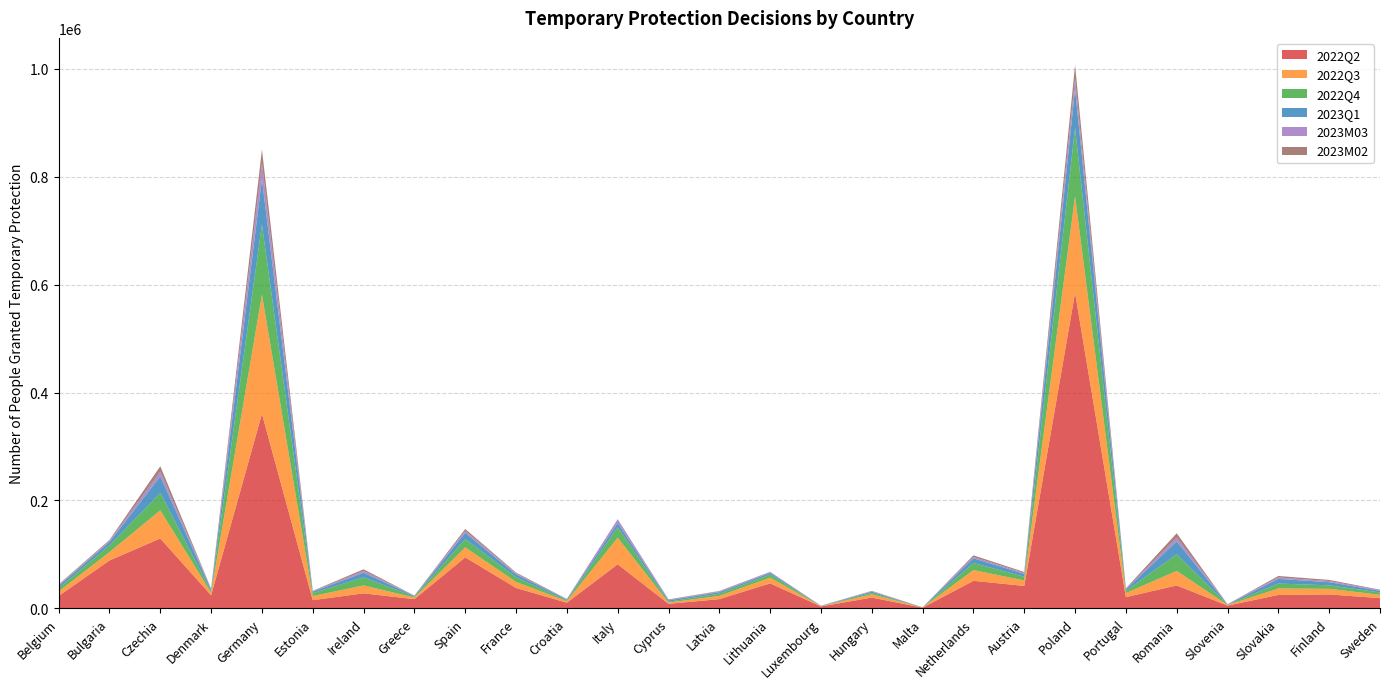

Reading left to right, extract all data points from this chart.

2022Q2: Belgium=22640	Bulgaria=88550	Czechia=129295	Denmark=24015	Germany=360480	Estonia=14905	Ireland=27565	Greece=16750	Spain=94255	France=37610	Croatia=10215	Italy=81455	Cyprus=8140	Latvia=16830	Lithuania=46055	Luxembourg=3230	Hungary=19765	Malta=1000	Netherlands=50790	Austria=41365	Poland=584955	Portugal=20515	Romania=42190	Slovenia=4855	Slovakia=24595	Finland=25565	Sweden=18665
2022Q3: Belgium=8465	Bulgaria=15490	Czechia=52215	Denmark=4525	Germany=221060	Estonia=7600	Ireland=14660	Greece=3030	Spain=18590	France=11100	Croatia=2820	Italy=49400	Cyprus=2275	Latvia=6055	Lithuania=10595	Luxembourg=510	Hungary=5975	Malta=265	Netherlands=19945	Austria=10105	Poland=178750	Portugal=7500	Romania=27025	Slovenia=1130	Slovakia=11980	Finland=10385	Sweden=6240
2022Q4: Belgium=5750	Bulgaria=12595	Czechia=31980	Denmark=3135	Germany=130070	Estonia=5380	Ireland=14835	Greece=1750	Spain=15165	France=8655	Croatia=1590	Italy=19255	Cyprus=1540	Latvia=4040	Lithuania=5640	Luxembourg=395	Hungary=2730	Malta=175	Netherlands=13055	Austria=6920	Poland=127085	Portugal=4170	Romania=30680	Slovenia=635	Slovakia=9100	Finland=6470	Sweden=4300
2023Q1: Belgium=4395	Bulgaria=6160	Czechia=31100	Denmark=2730	Germany=83920	Estonia=2720	Ireland=8840	Greece=1195	Spain=11660	France=5405	Croatia=1505	Italy=8000	Cyprus=2675	Latvia=2800	Lithuania=3155	Luxembourg=305	Hungary=2230	Malta=205	Netherlands=8750	Austria=5255	Poland=72520	Portugal=2945	Romania=24070	Slovenia=490	Slovakia=8660	Finland=5815	Sweden=3110
2023M03: Belgium=1365	Bulgaria=1960	Czechia=8875	Denmark=1010	Germany=29670	Estonia=885	Ireland=3160	Greece=425	Spain=3695	France=1655	Croatia=510	Italy=6640	Cyprus=665	Latvia=1470	Lithuania=1565	Luxembourg=140	Hungary=795	Malta=50	Netherlands=2570	Austria=1765	Poland=19055	Portugal=820	Romania=7075	Slovenia=170	Slovakia=2725	Finland=2125	Sweden=1115
2023M02: Belgium=1470	Bulgaria=1795	Czechia=9795	Denmark=950	Germany=25525	Estonia=775	Ireland=3110	Greece=315	Spain=3550	France=1635	Croatia=555	Italy=440	Cyprus=1055	Latvia=740	Lithuania=555	Luxembourg=75	Hungary=695	Malta=85	Netherlands=2920	Austria=1740	Poland=24965	Portugal=955	Romania=7975	Slovenia=130	Slovakia=2700	Finland=2095	Sweden=930